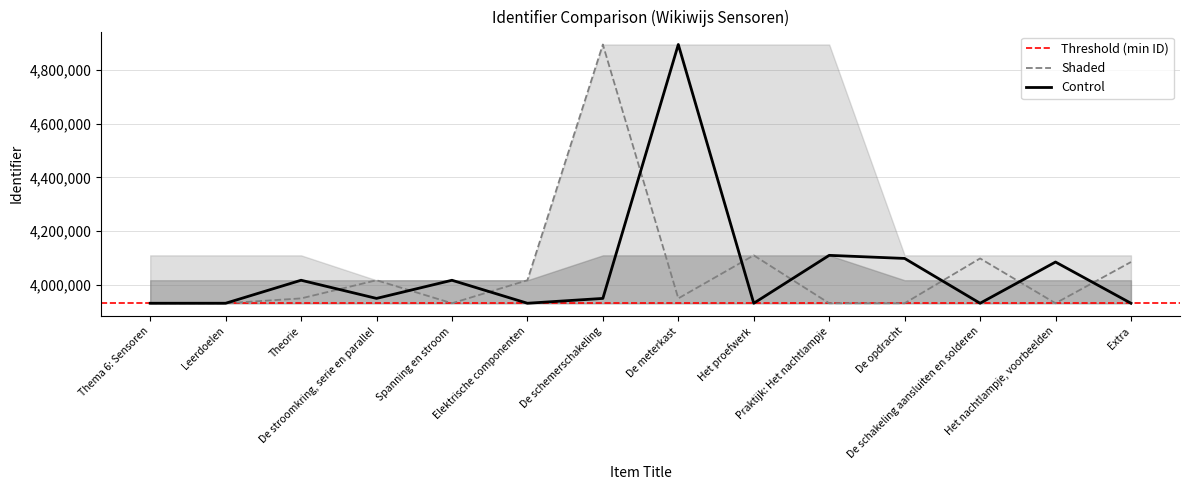

In Shaded, how many points are lower than both neighbors (excluding endpoints)?

5